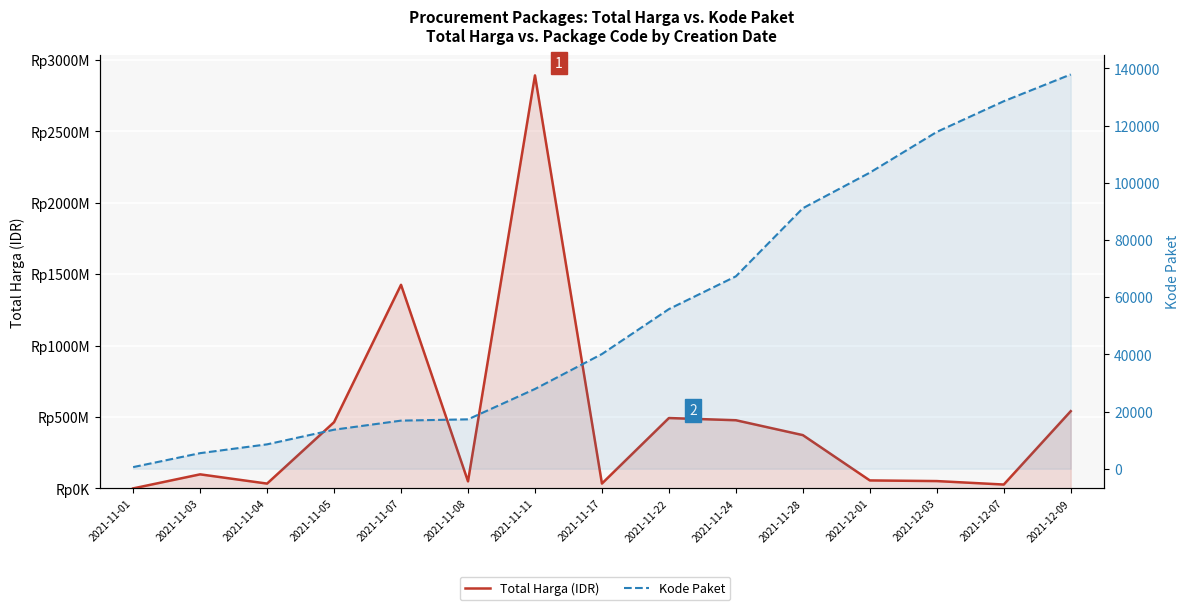

True or false: Total Harga (IDR) and Kode Paket cross at least once.

False